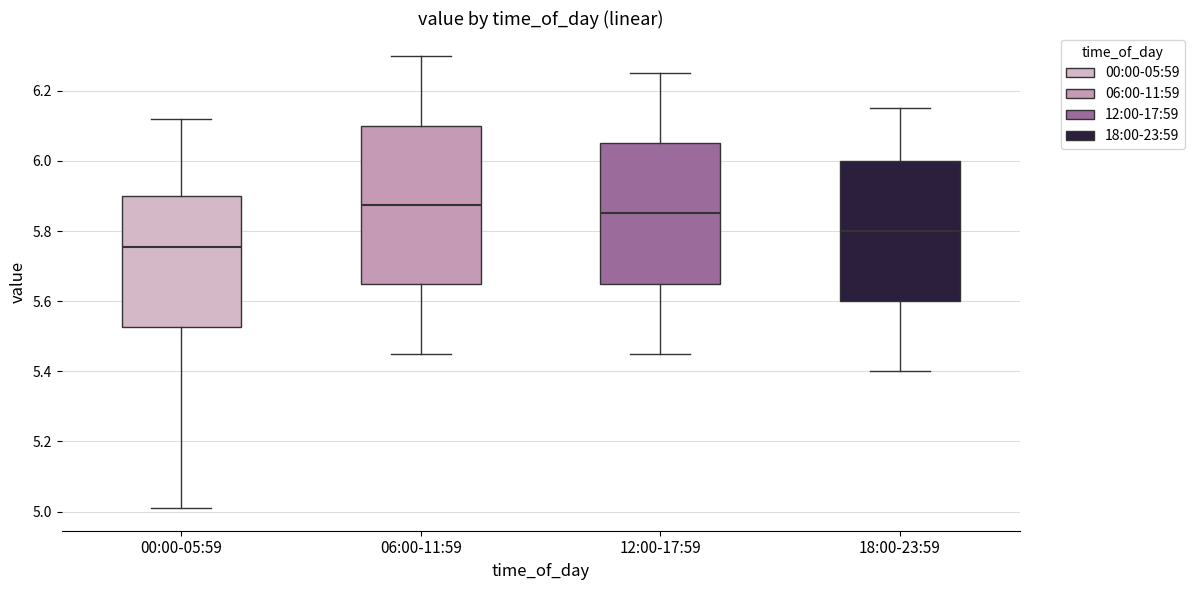

Where does the median line of the box for 18:00-23:59 sit on the y-axis? The values are not printed on the chart, so give them approximately, as read against the axis.

5.80